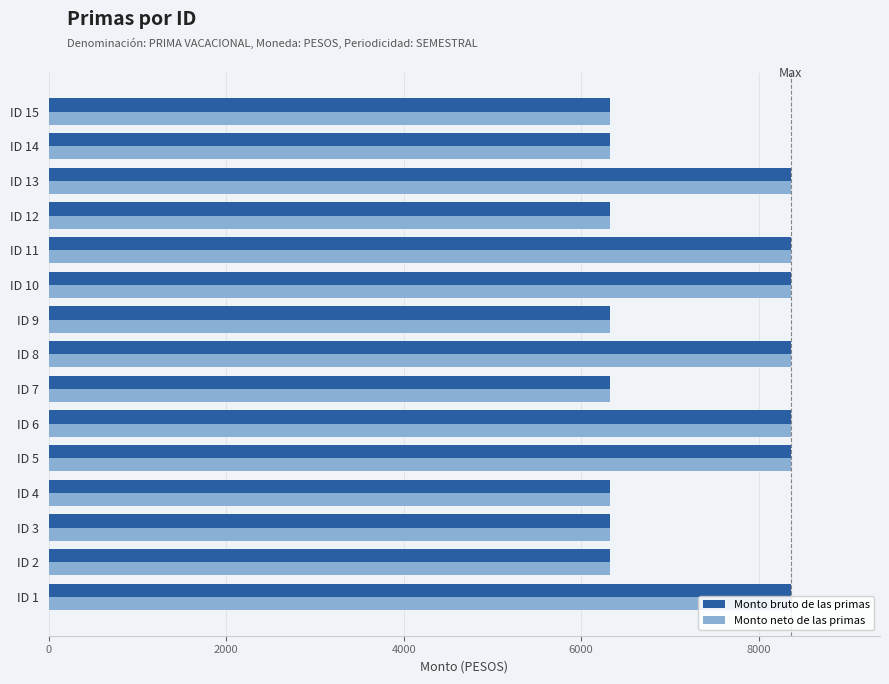

What is the sum of all Monto bruto de las primas values?

109104.1